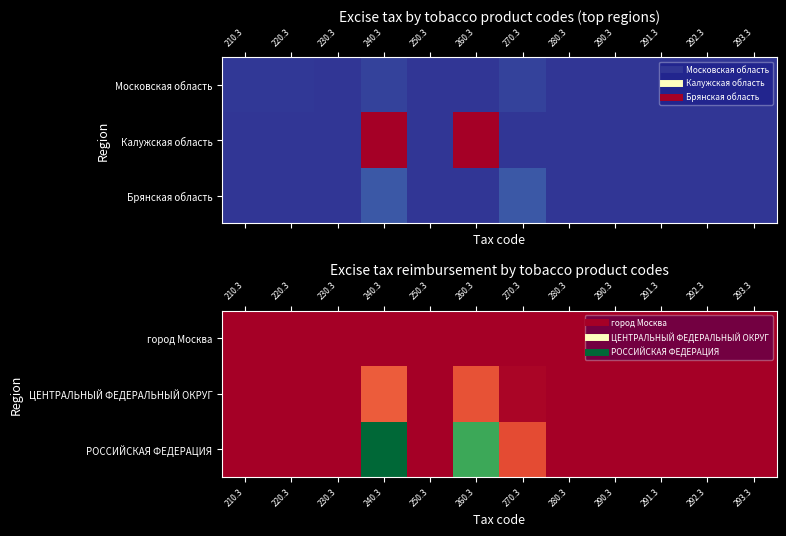

List the labels in order of РОССИЙСКАЯ ФЕДЕРАЦИЯ value, smallest first.

230.3, 250.3, 280.3, 290.3, 291.3, 292.3, 293.3, 210.3, 220.3, 270.3, 260.3, 240.3